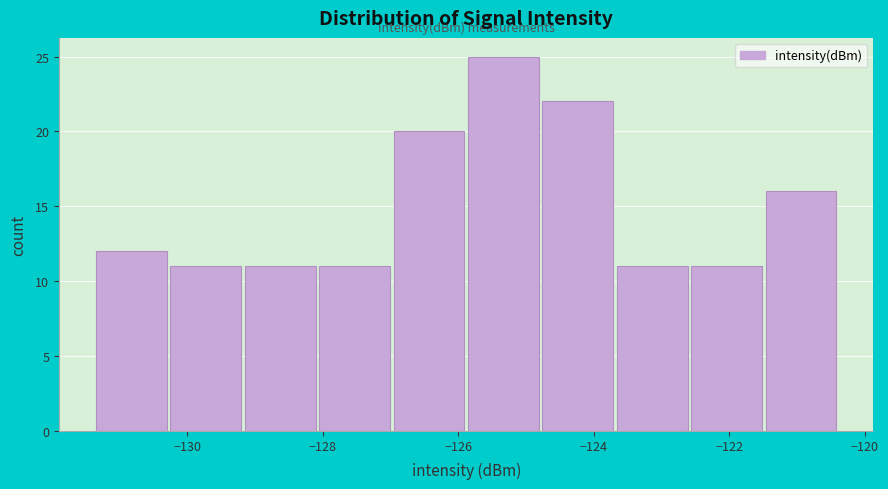

What is the height of the bar covering -125.8 to -124.8 on the x-axis? Neither the bar edges nor the heights are printed on the chart, so give them approximately, as read against the axes.

25